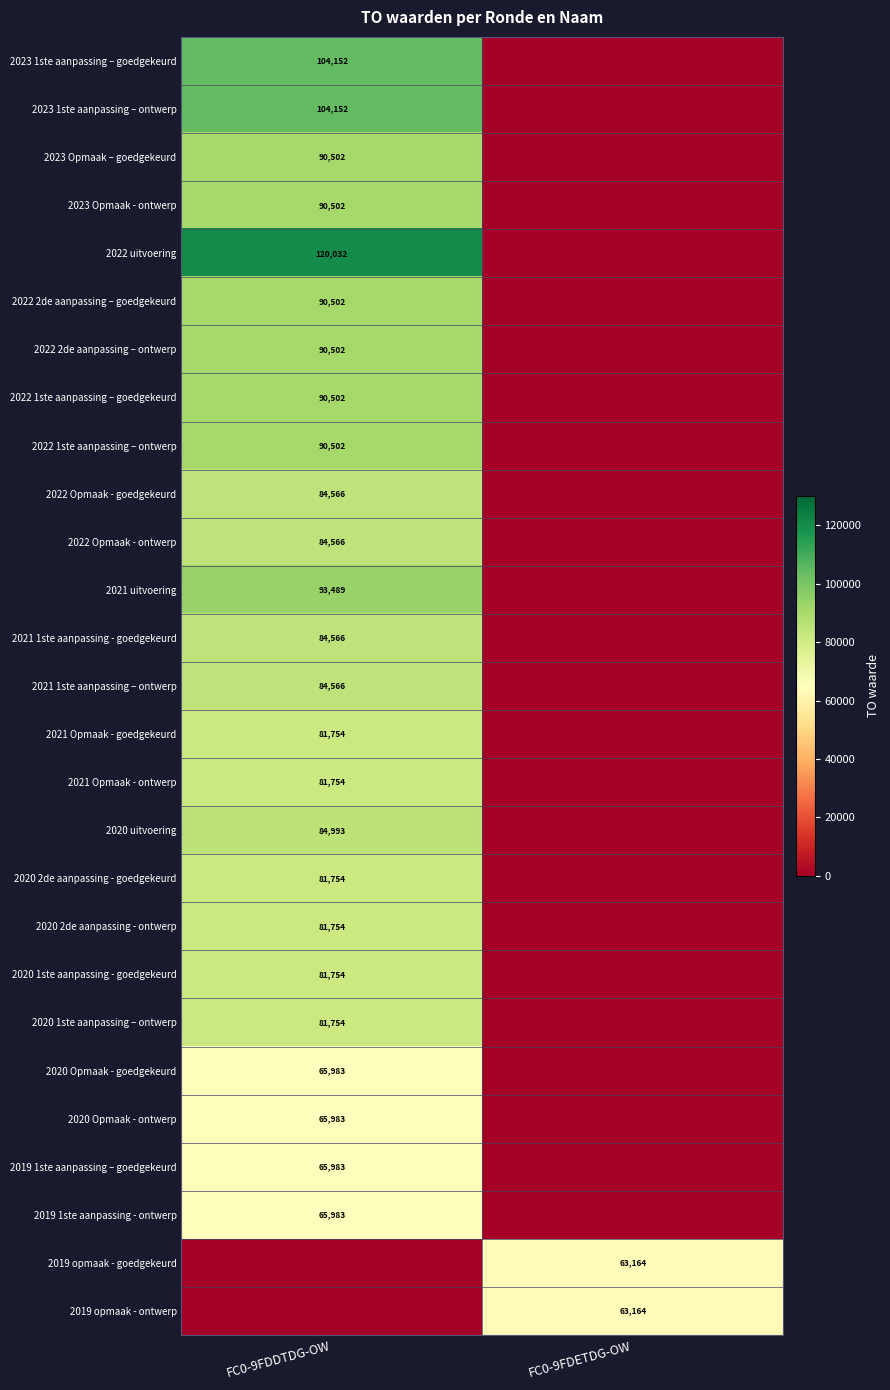

What is the spread (max minus min) of values at FC0-9FDETDG-OW?

63164